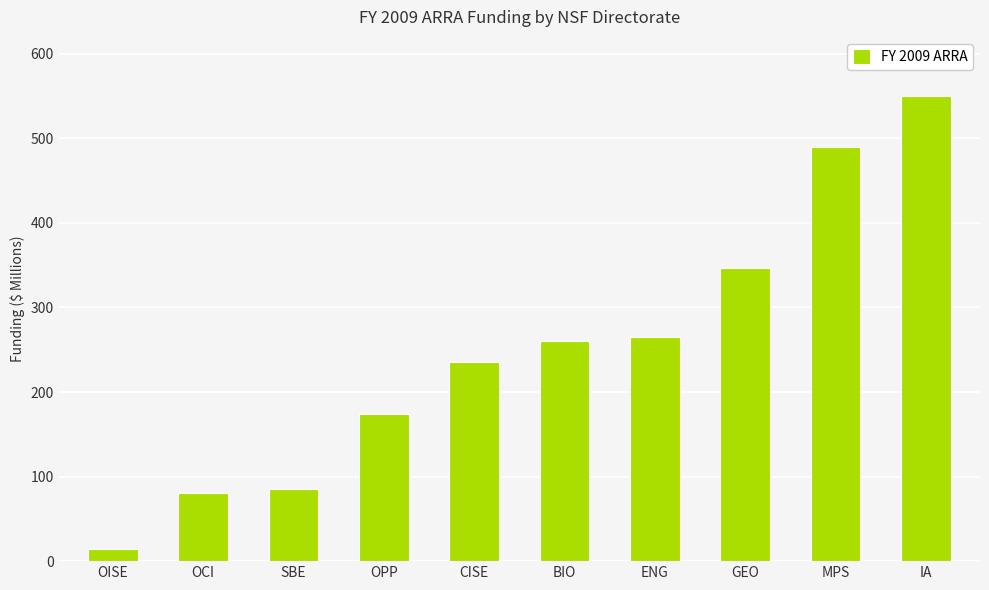

List the labels in order of value, largest first.

IA, MPS, GEO, ENG, BIO, CISE, OPP, SBE, OCI, OISE